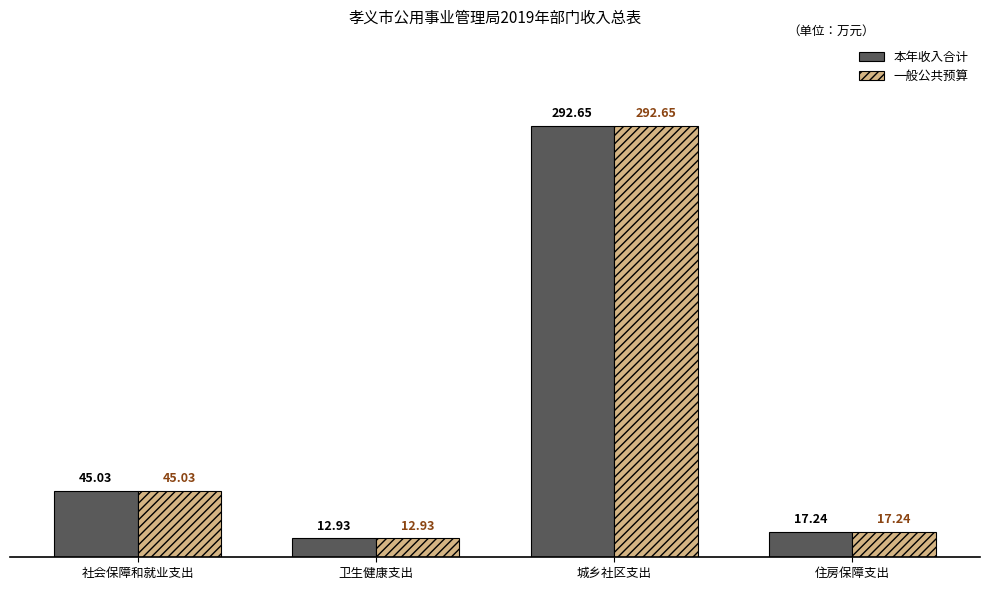

At which label is 一般公共预算 closest to 152?

社会保障和就业支出